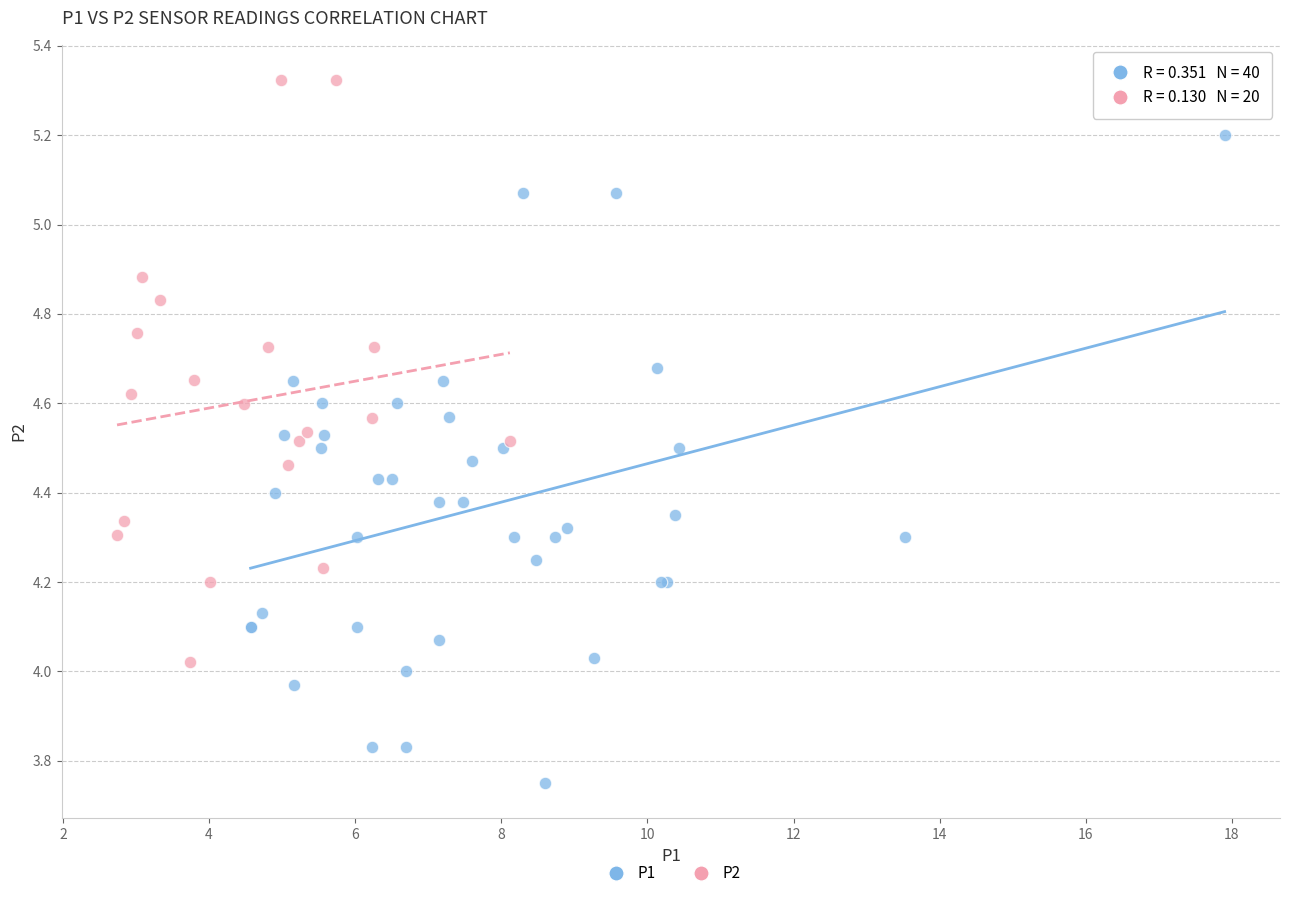

Which series contains the lowest Y value?

P1